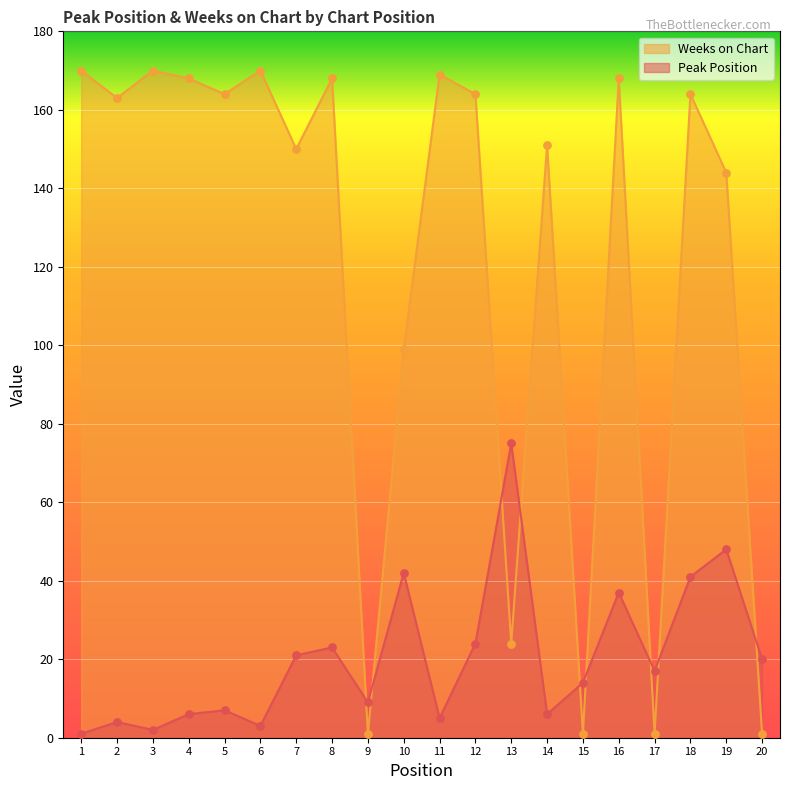

Which series has the largest total across all categories?

Weeks on Chart